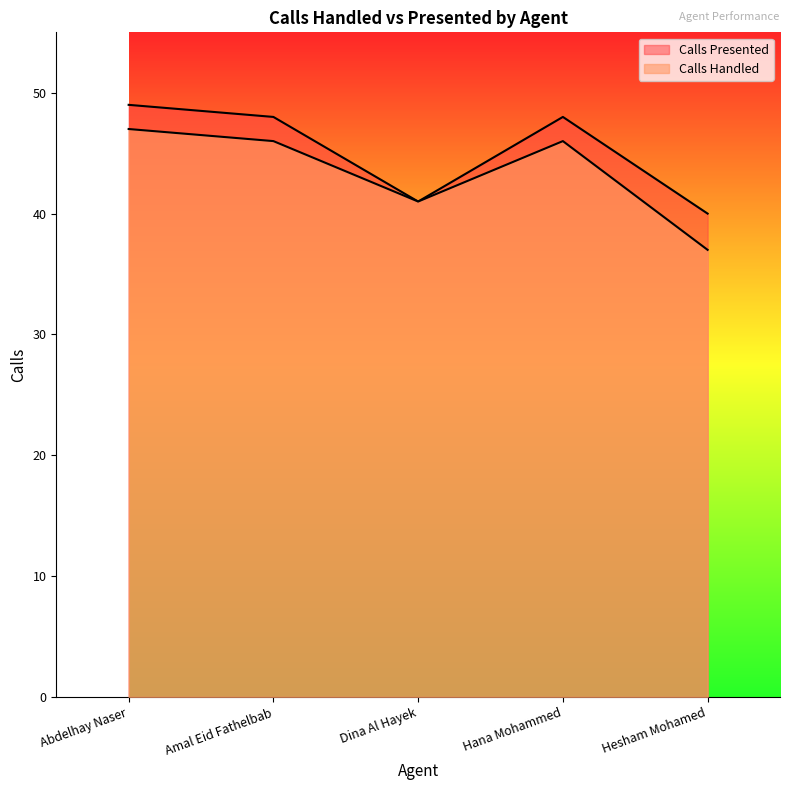

What is the sum of the Calls Handled values at Abdelhay Naser and Amal Eid Fathelbab?

93